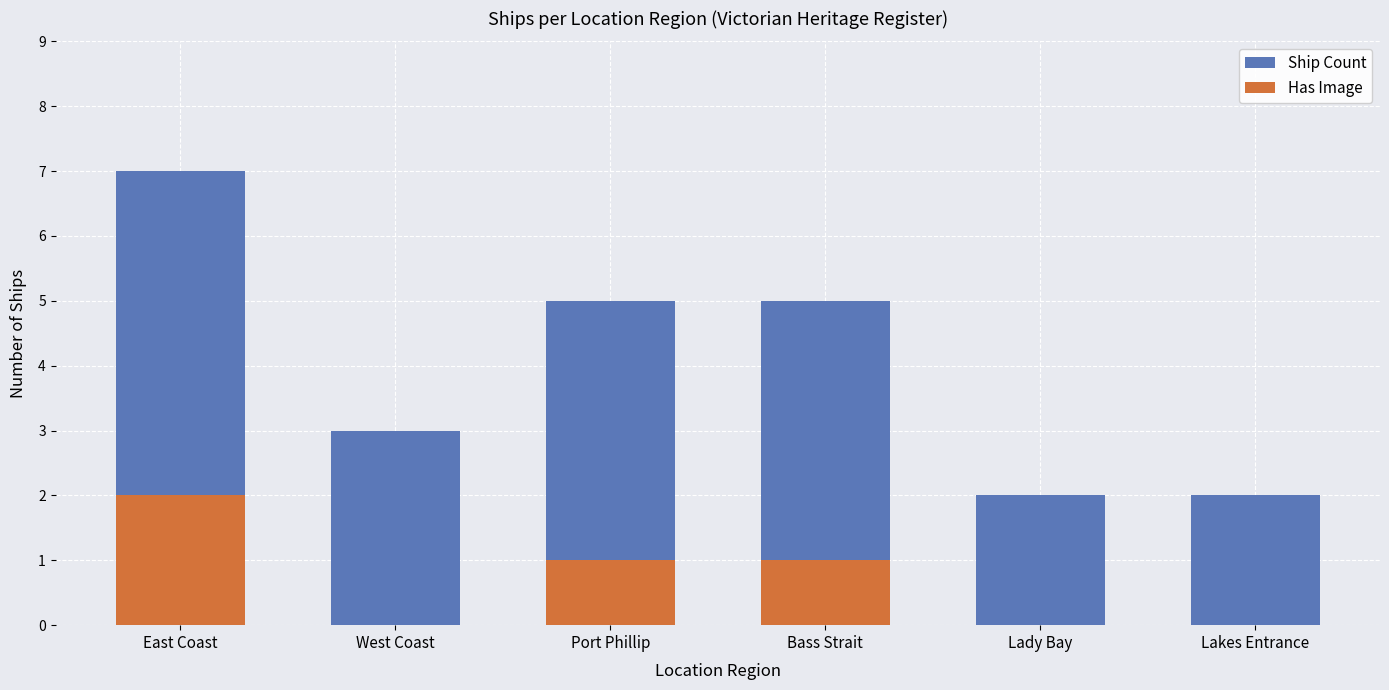

Which has a higher value, West Coast or Bass Strait?

Bass Strait